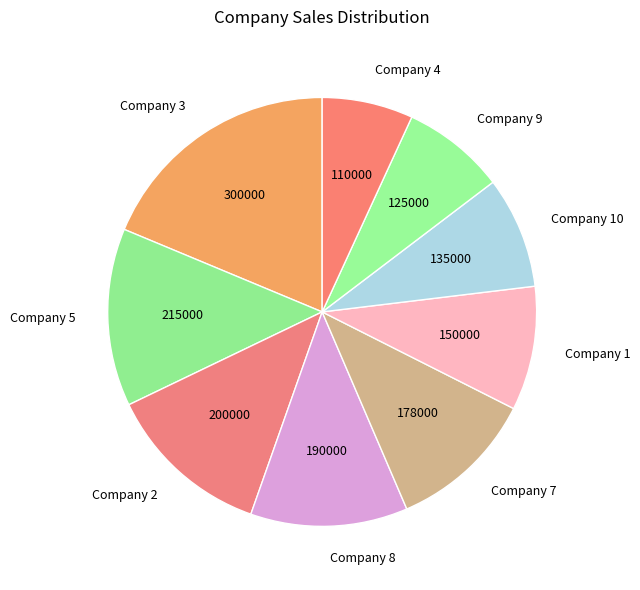

Rank the categories by value from lowest to highest.

Company 4, Company 9, Company 10, Company 1, Company 7, Company 8, Company 2, Company 5, Company 3